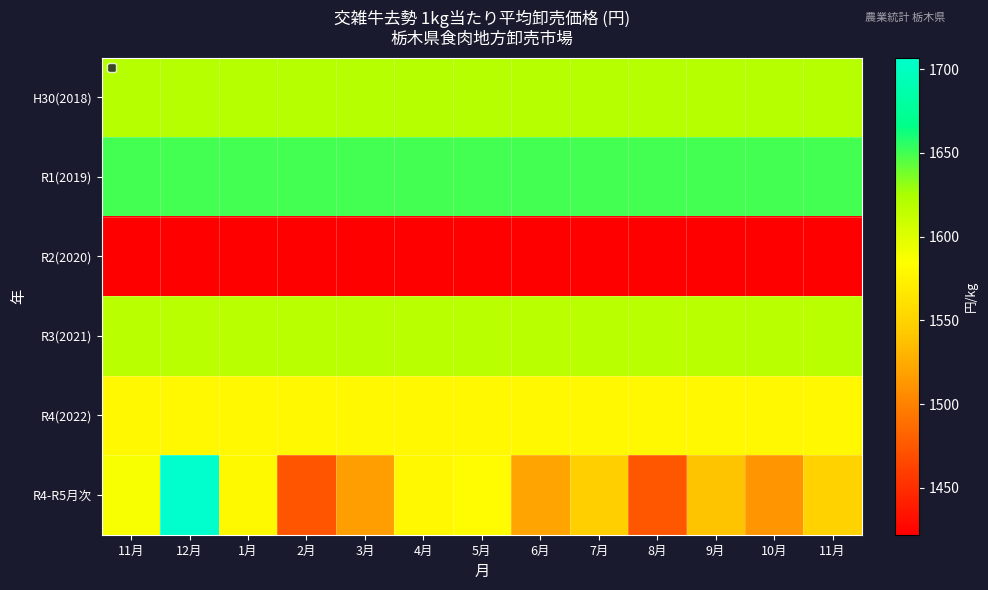

What is the spread (max minus min) of values at 5月?

228